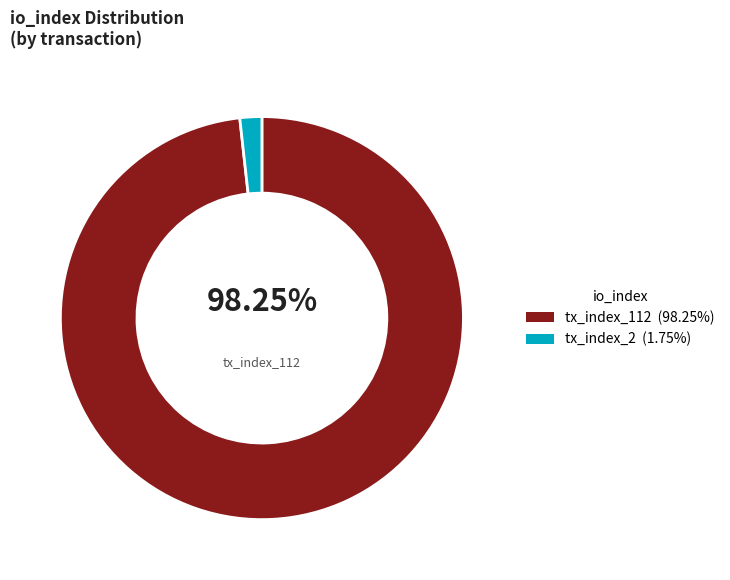

Does any single category account for the majority?

Yes